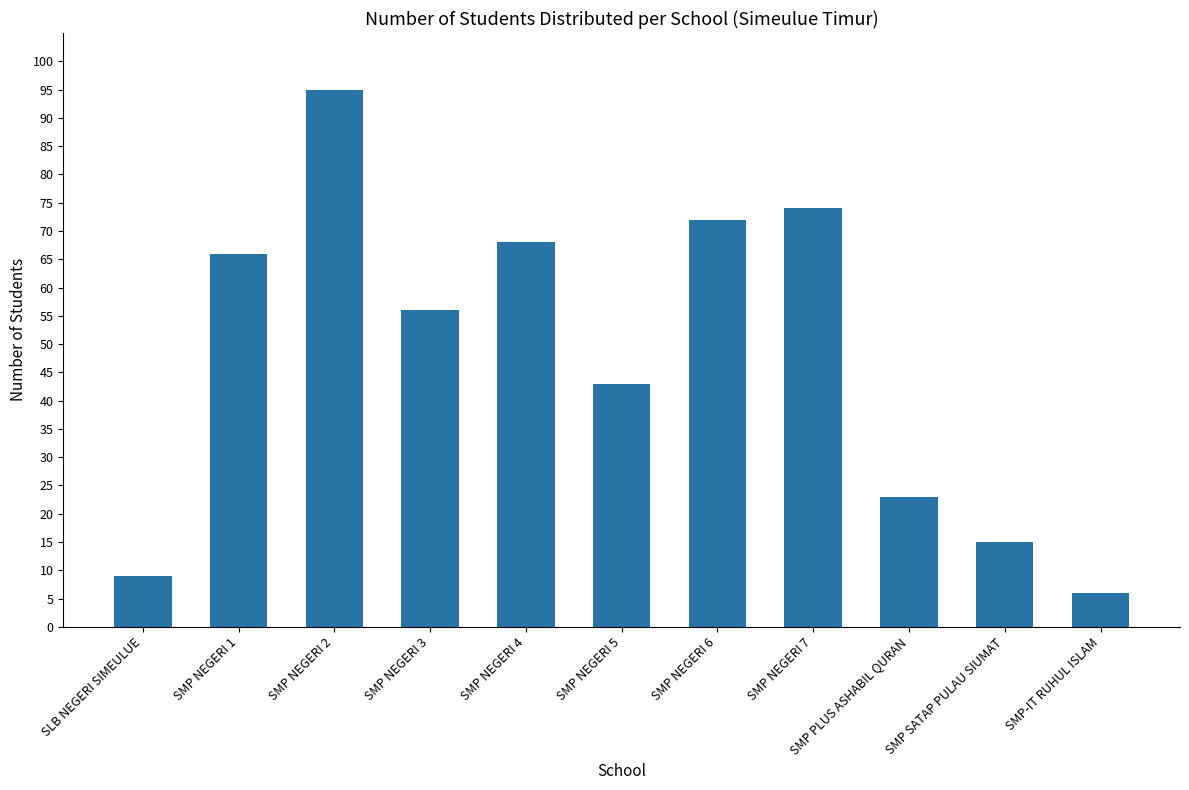

Count the number of categories in the chart.

11